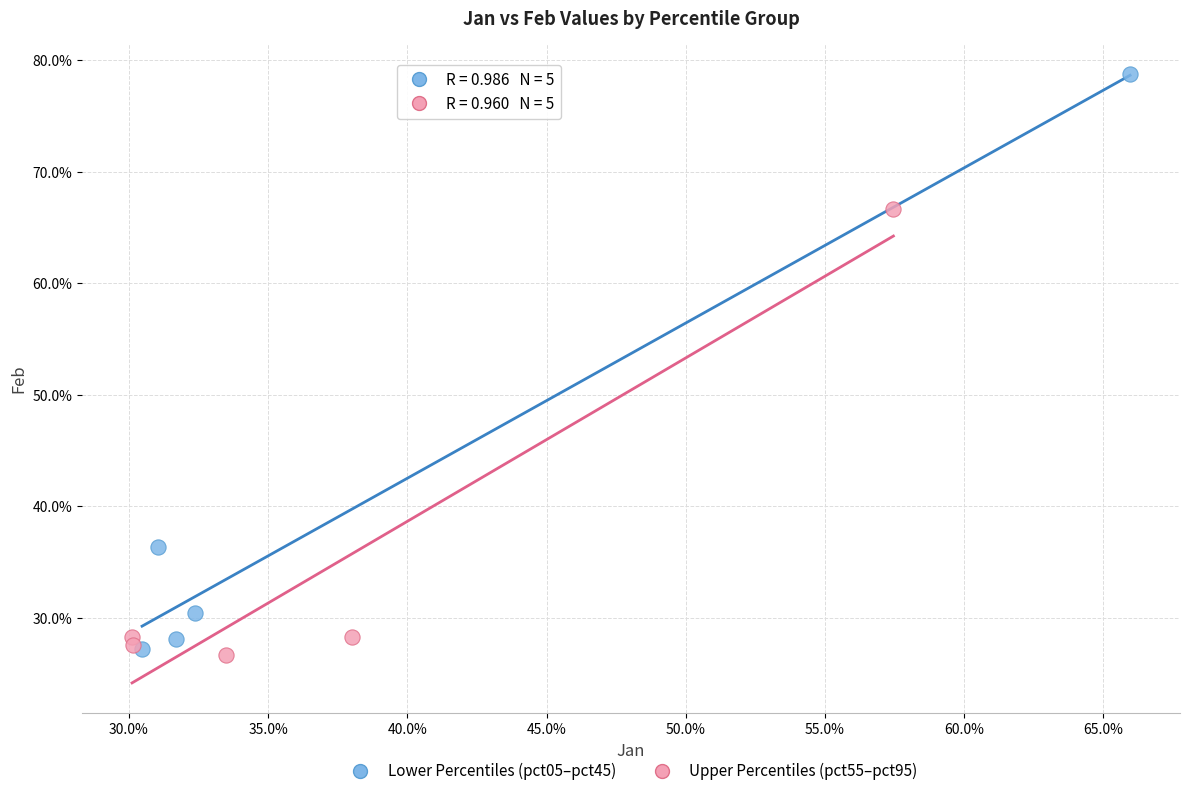

Which series reaches the maximum Y coordinate?

Lower Percentiles (pct05–pct45)